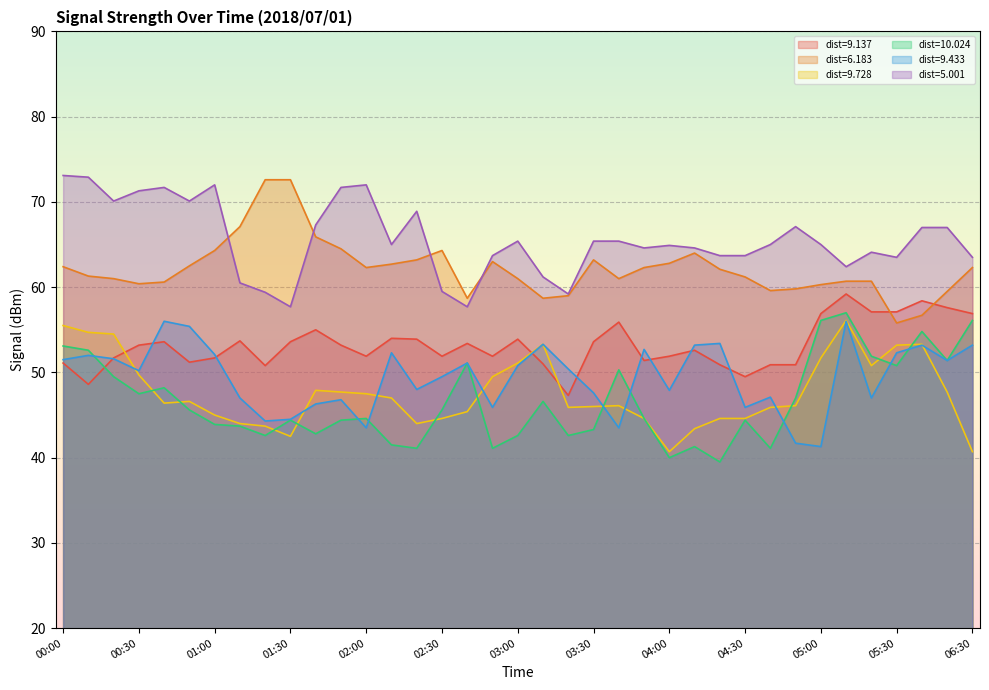

The 9.137 series shows 13.7 at 02:00. True or false?

False